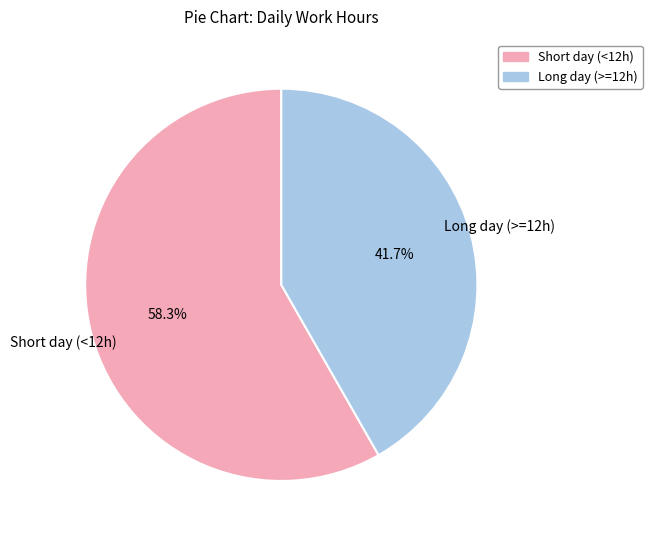

Is there a majority slice in this chart?

Yes